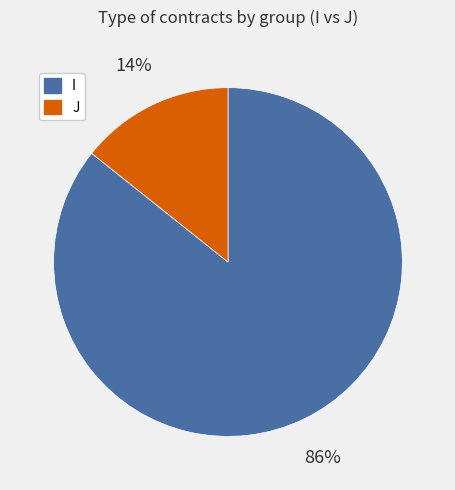

Is it true that J is 4% of the pie?

False